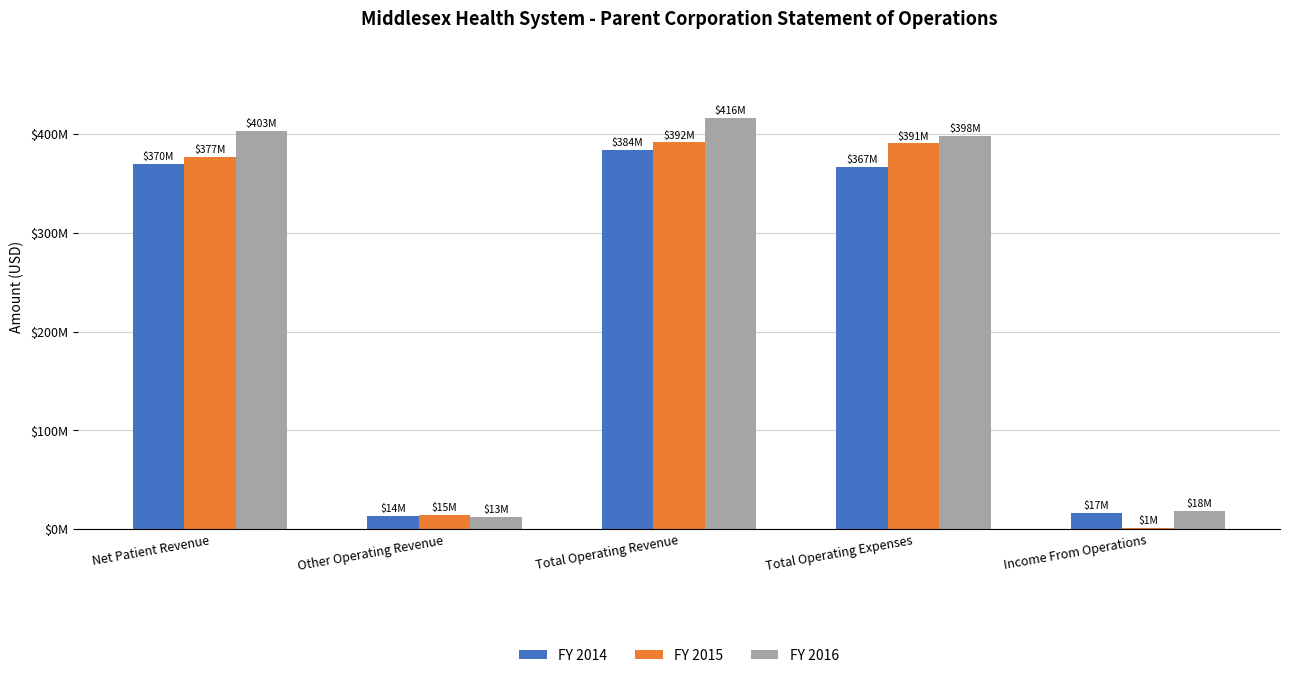

Are the bars grouped side by side (vs. stacked)?

Yes